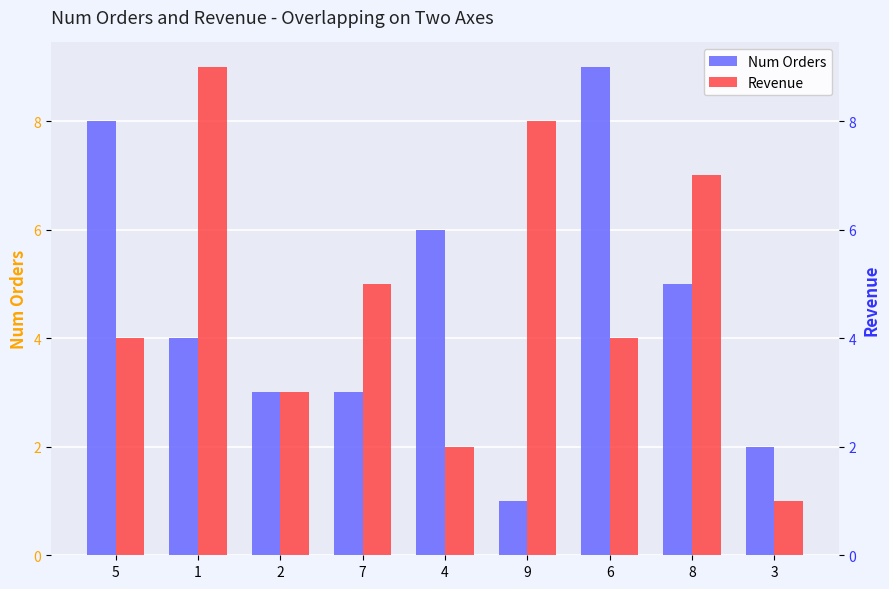

What position from the right is 9?

4